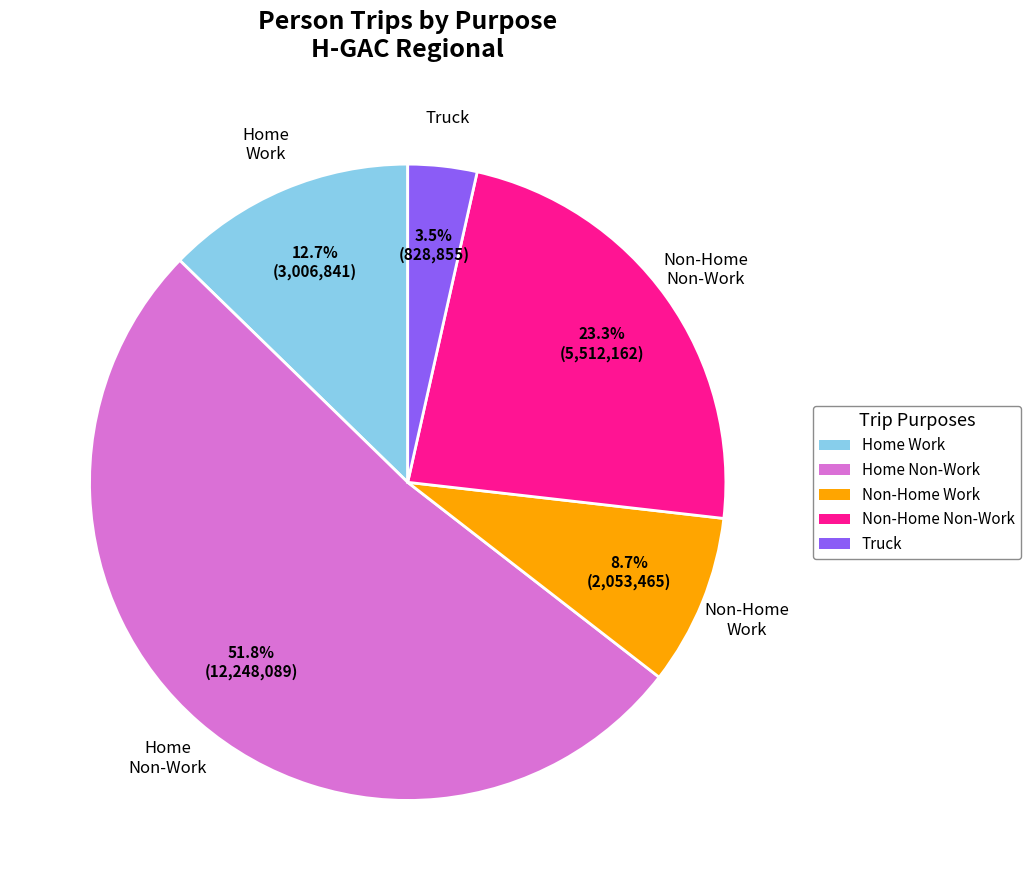

What percentage is NOT represented by Home Non-Work?

48.2%